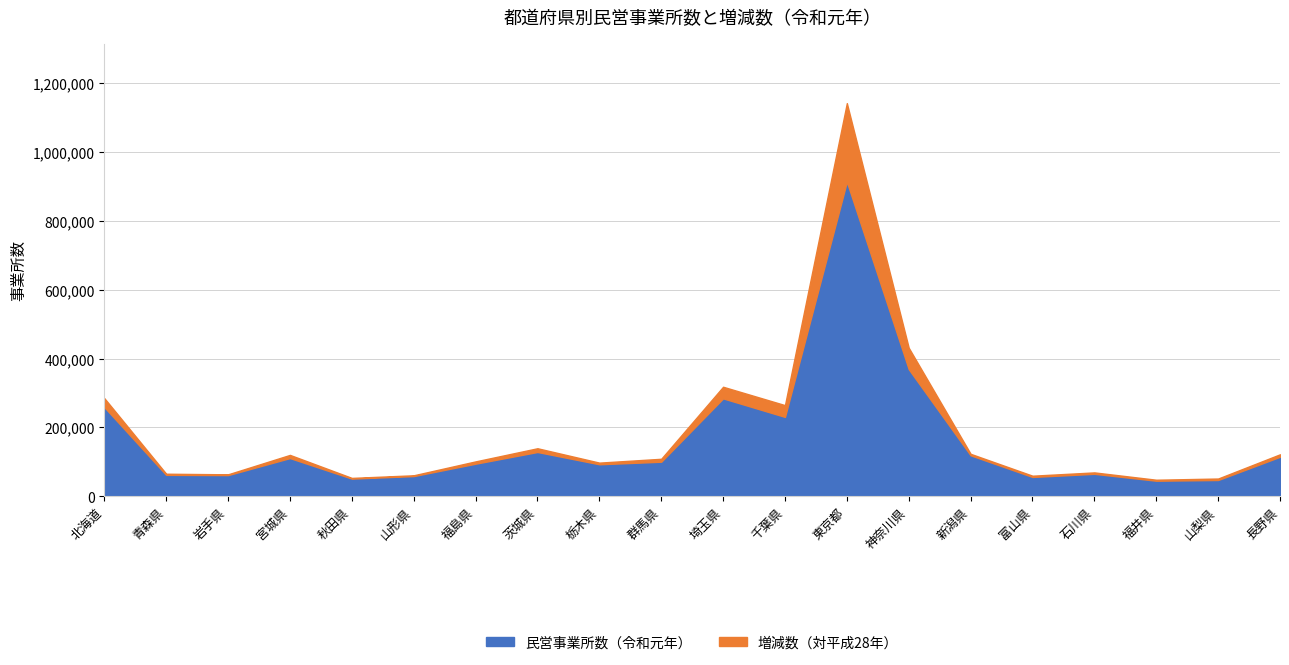

What is the difference between the highest and lowest values at 神奈川県?

62177